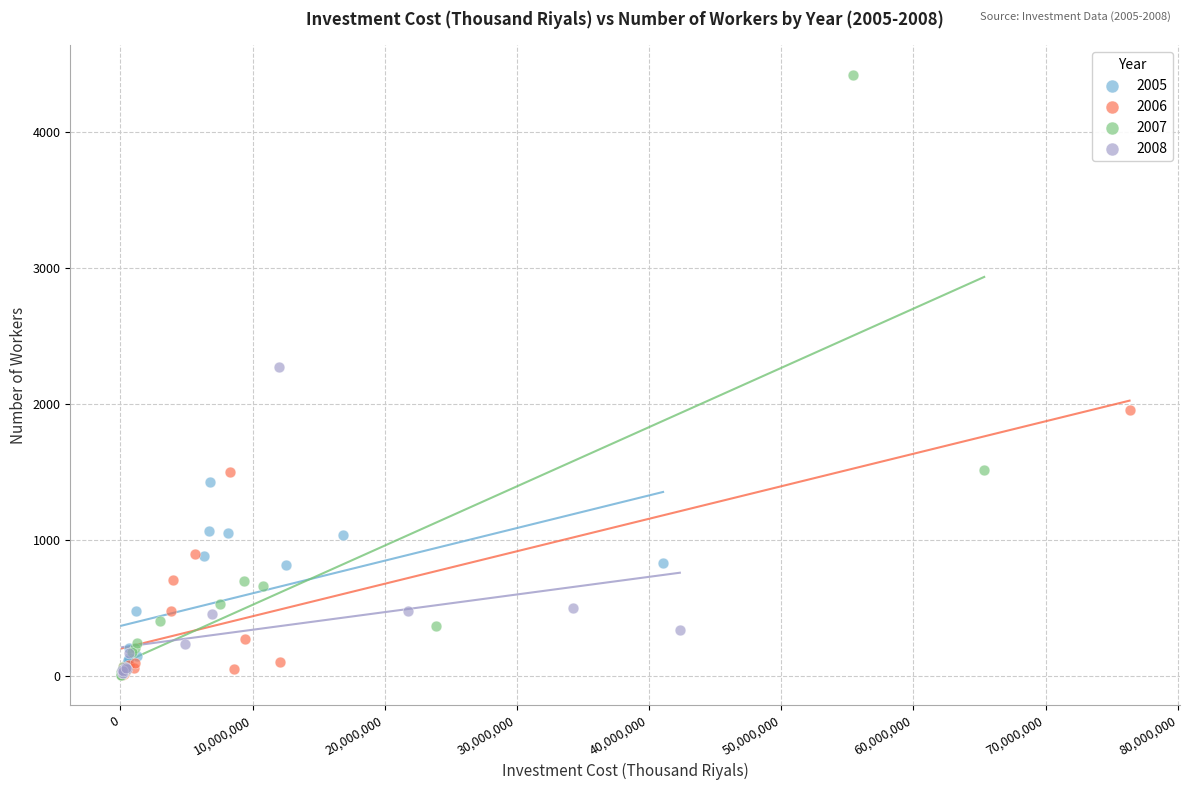

Which series reaches the maximum Y coordinate?

2007